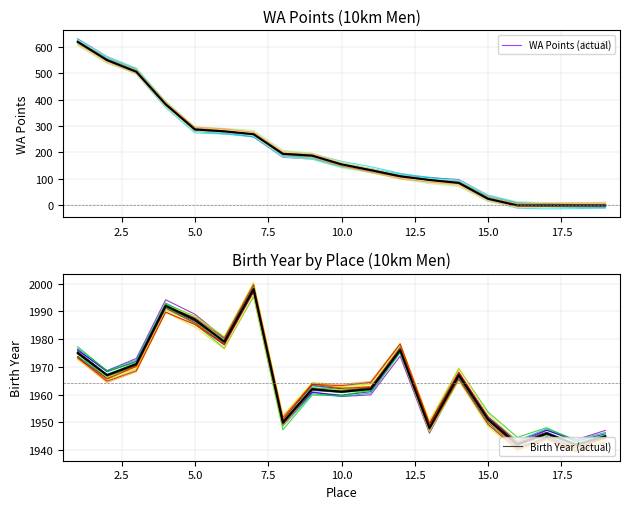

What is the difference between the maximum and second lowest values in the Birth Year (actual) series?

56.0